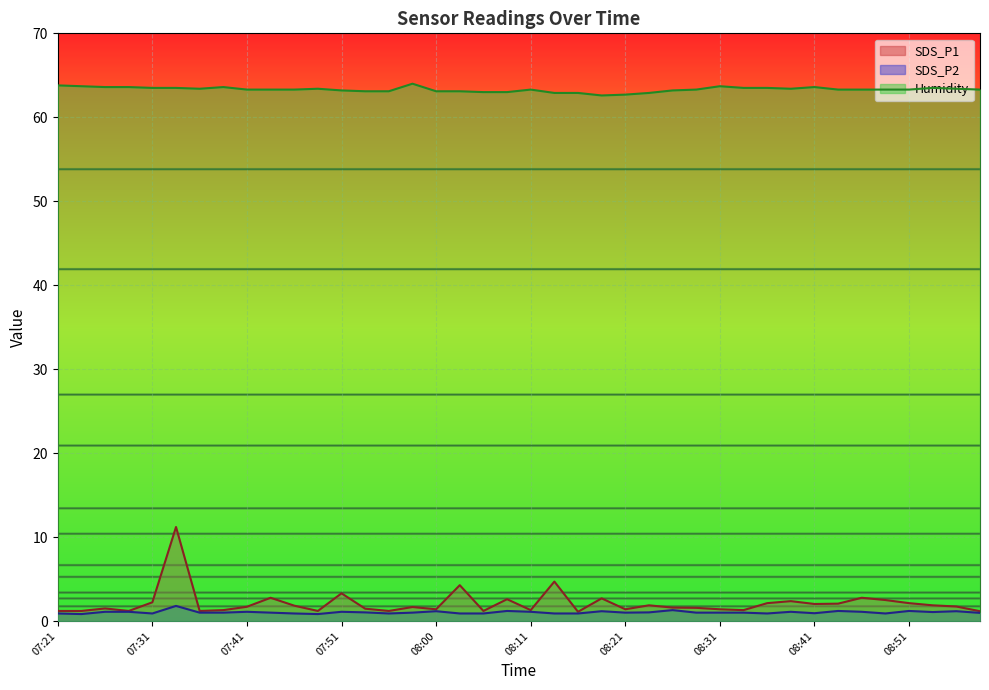

In Humidity, how many points are higher than both neighbors (excluding endpoints)?

7